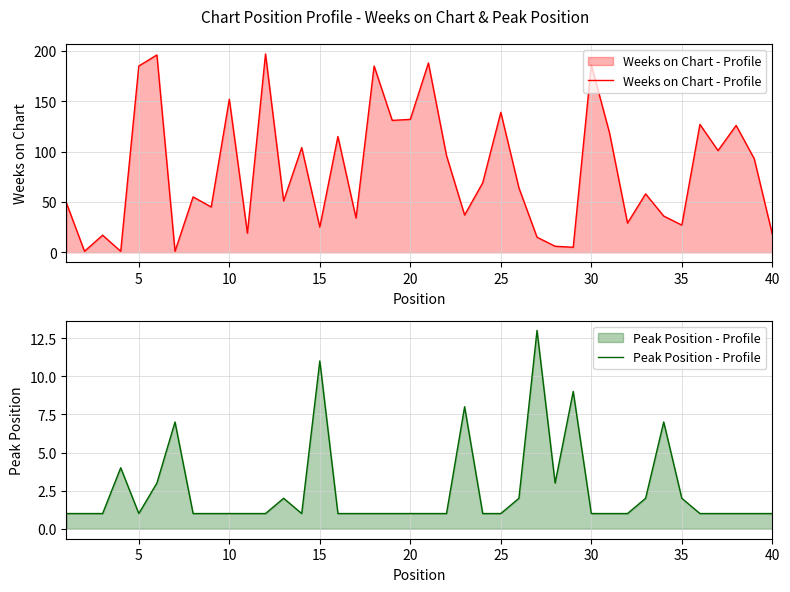

The value of Peak Position - Profile at 5 is 0. True or false?

False